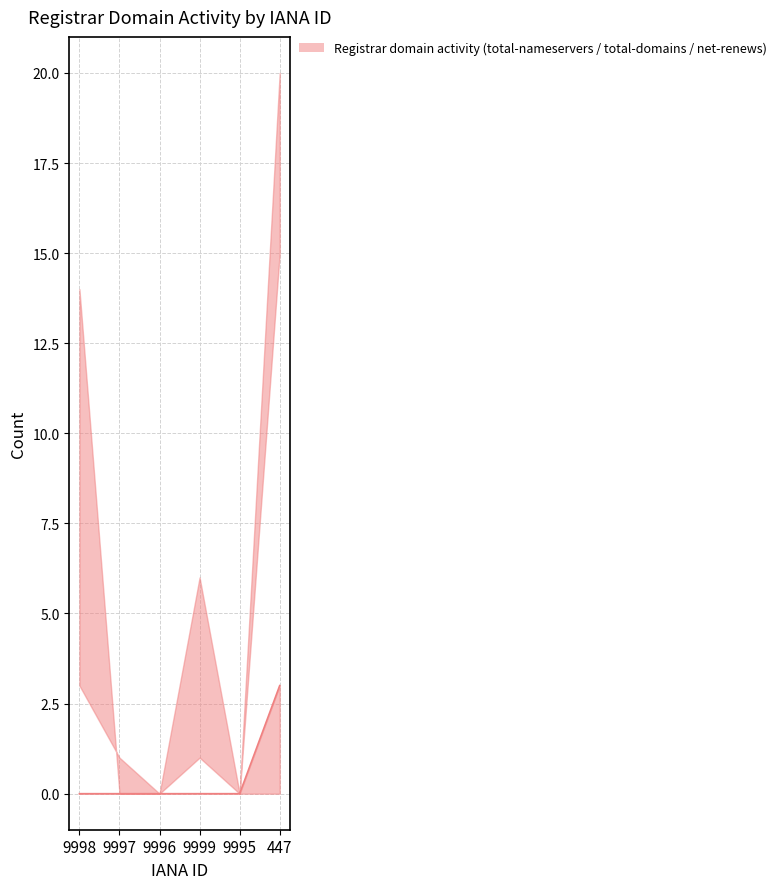

What is the change in value from 9995 to 447?

+3